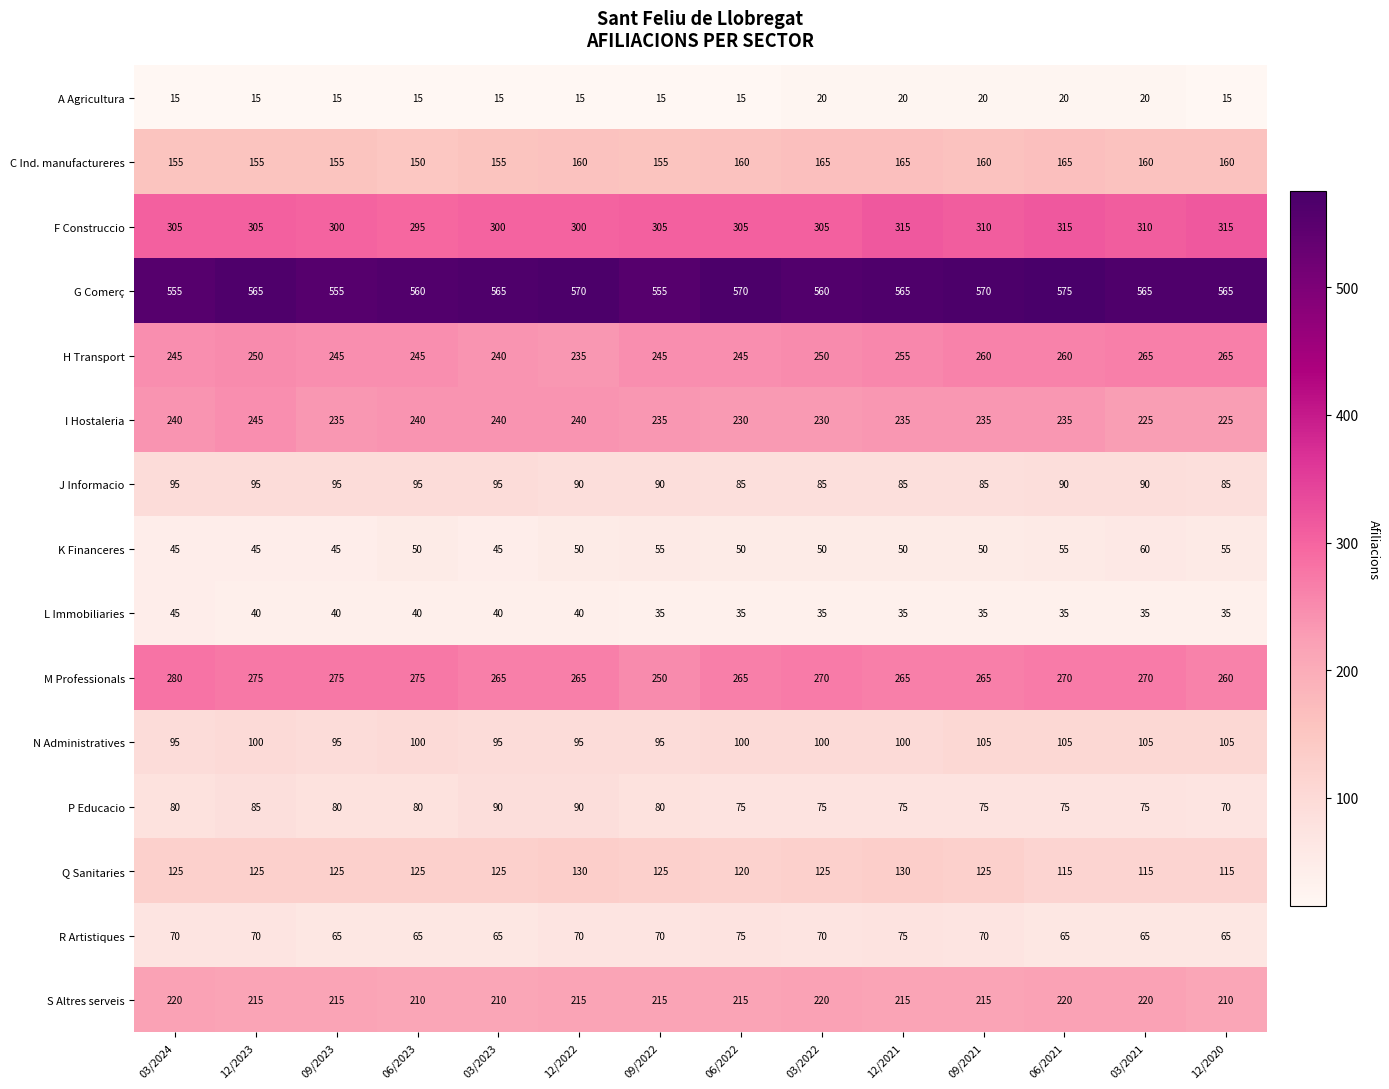

Which series changed the most between 03/2024 and 03/2021?

H Transport